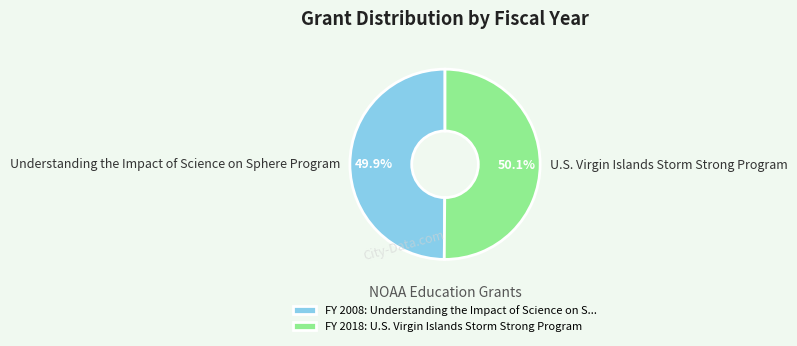

What portion of the pie excludes Understanding the Impact of Science on Sphere Program?

50.1%